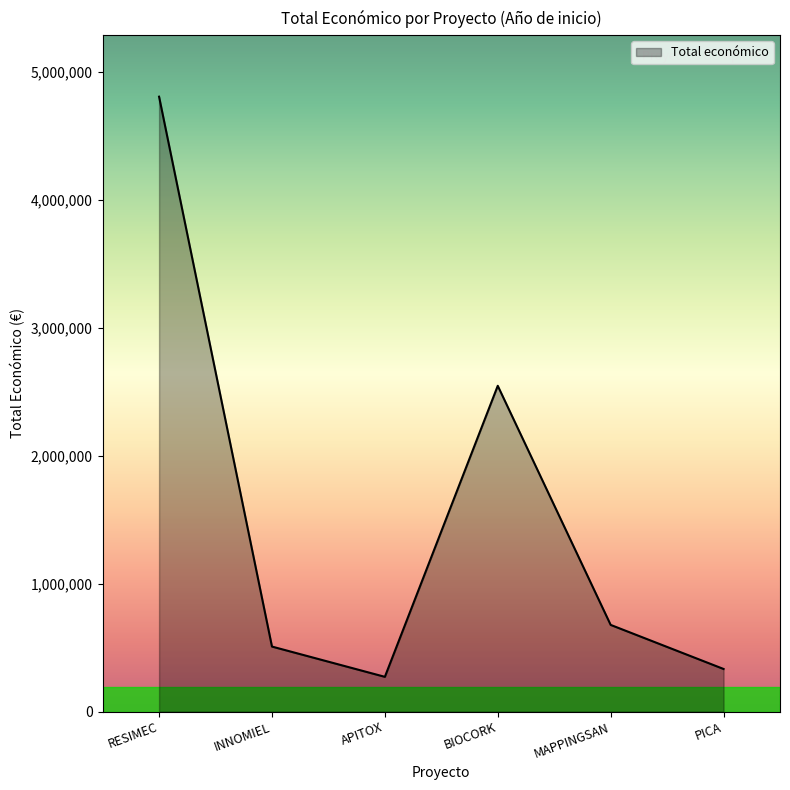

What is the maximum value shown in the chart?

4805923